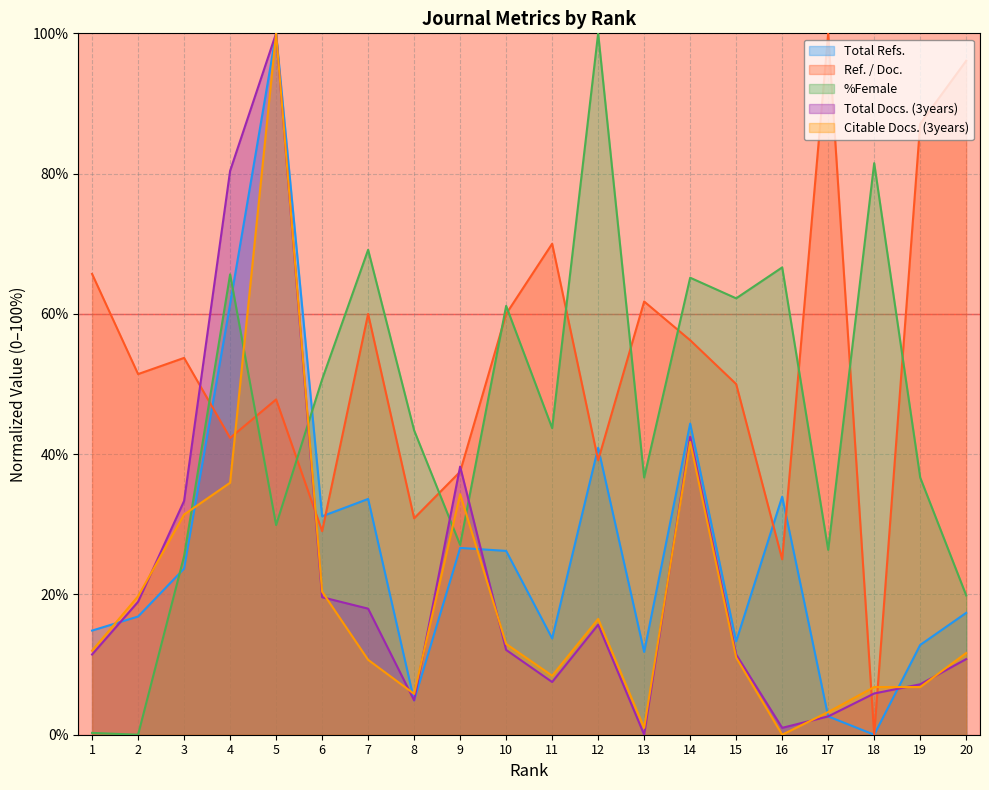

How many lines are shown in the chart?

5